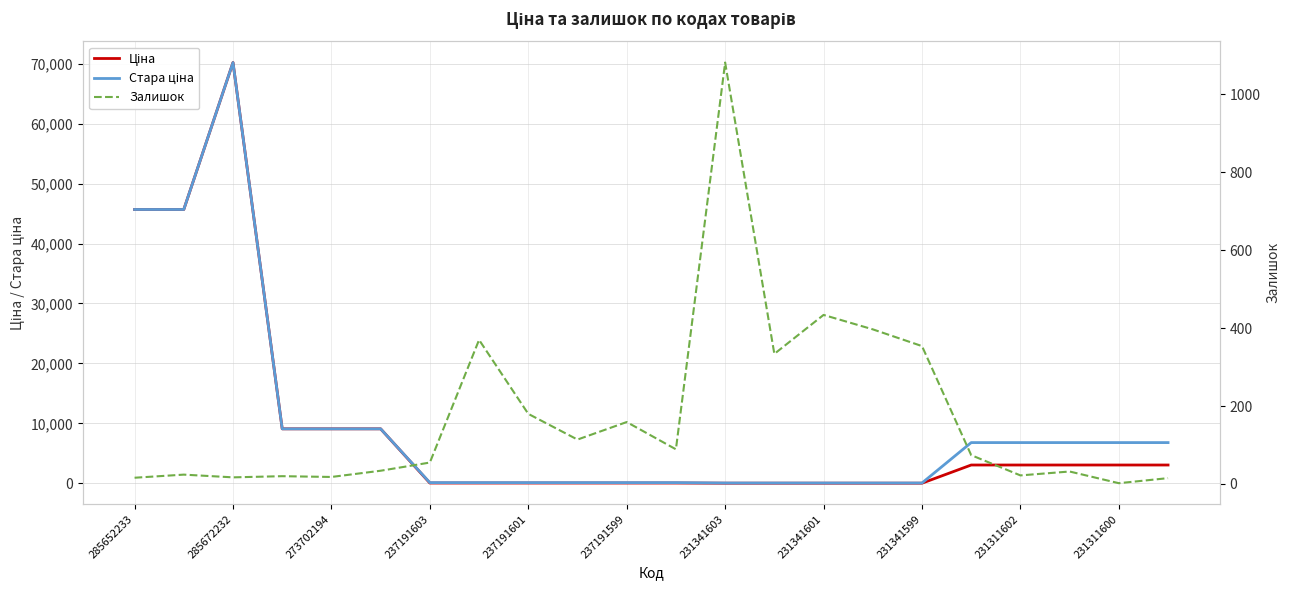

Between 237191603 and 12, which is larger?

237191603